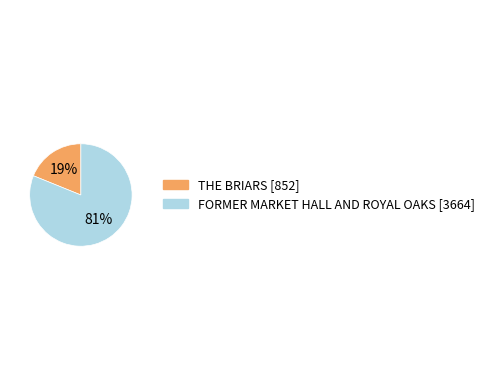

Which slice is the largest?

FORMER MARKET HALL AND ROYAL OAKS